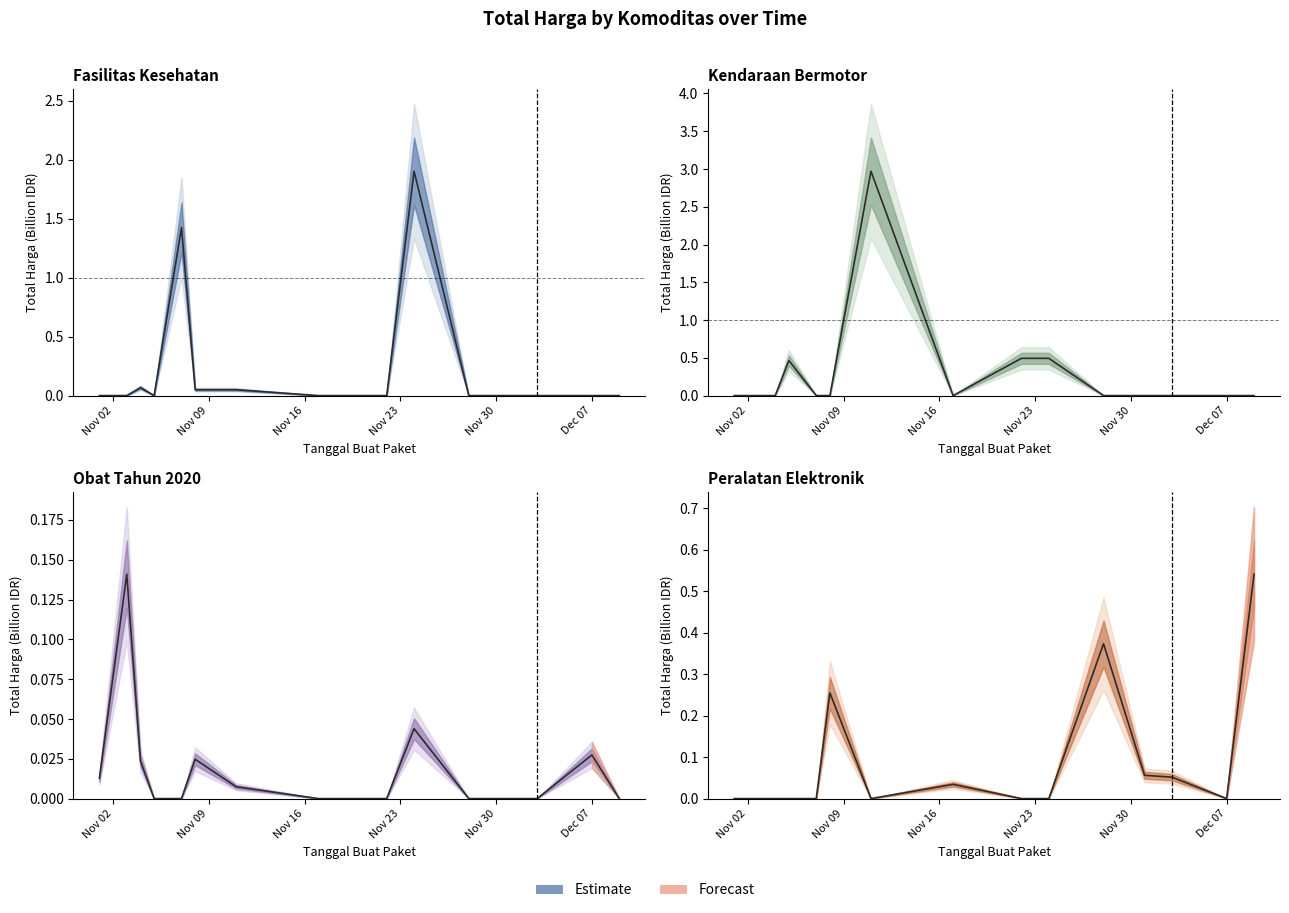

The value of Kendaraan Bermotor at 11 is -1.1. True or false?

False